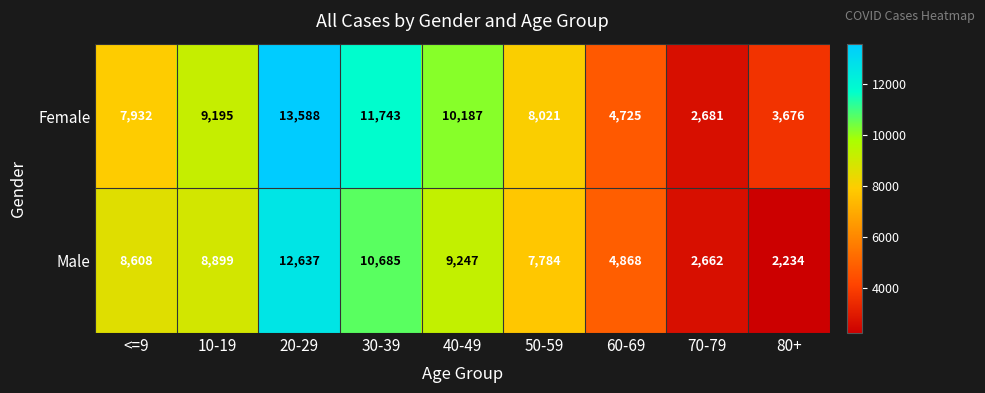

What is the difference between the highest and lowest values at 30-39?

1058